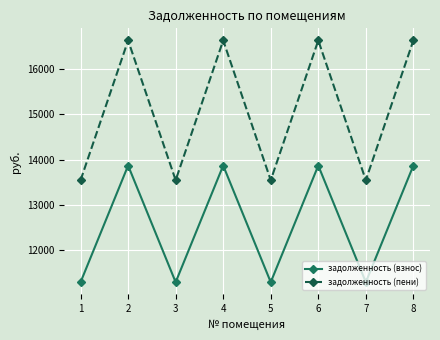

What is the total value across all series at 4?

30490.0